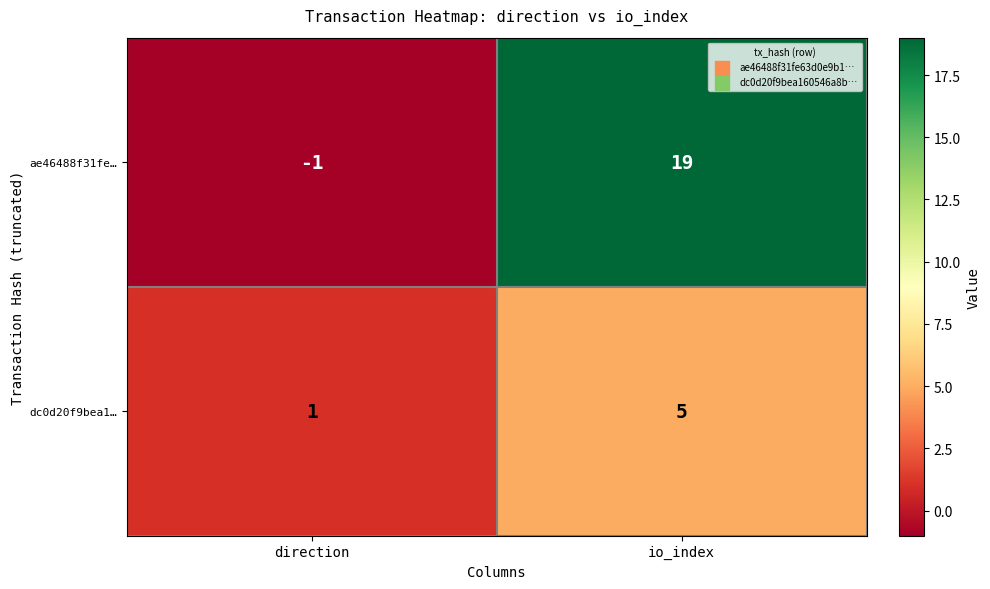

Which series has the widest spread of values?

ae46488f31fe…